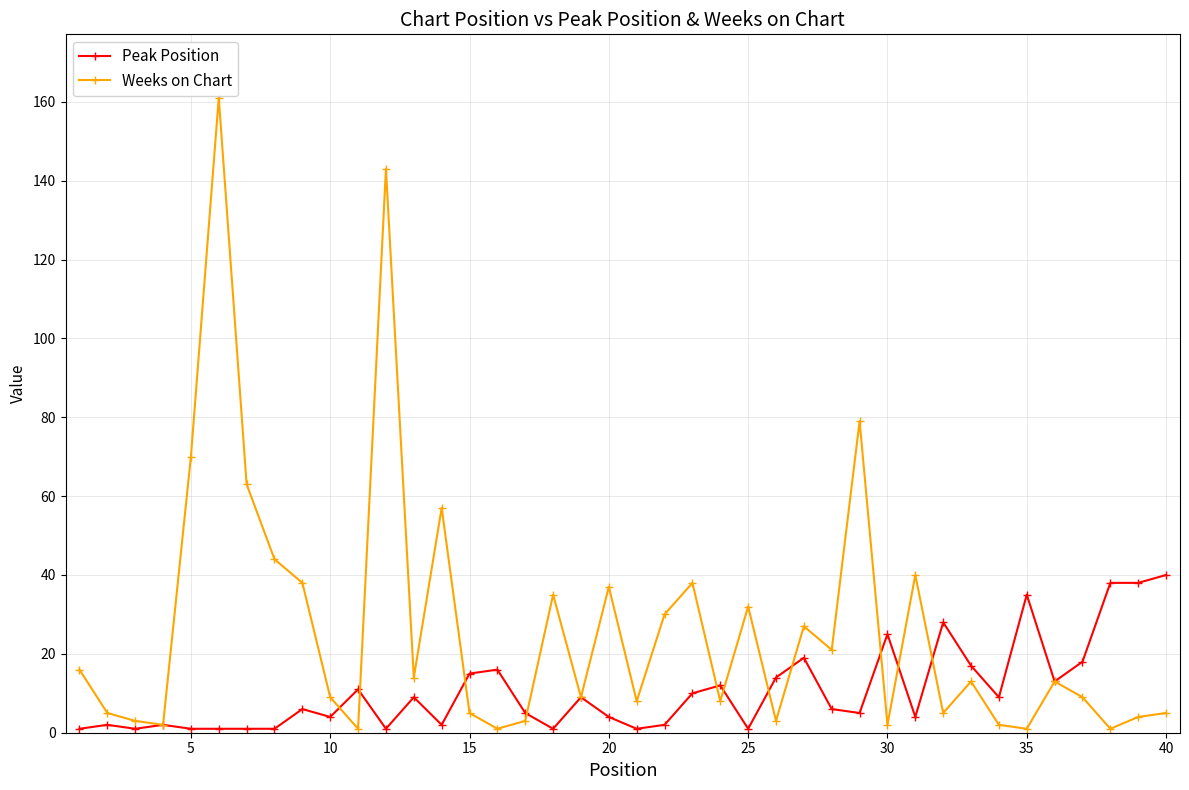

Which series has the largest total across all categories?

Weeks on Chart